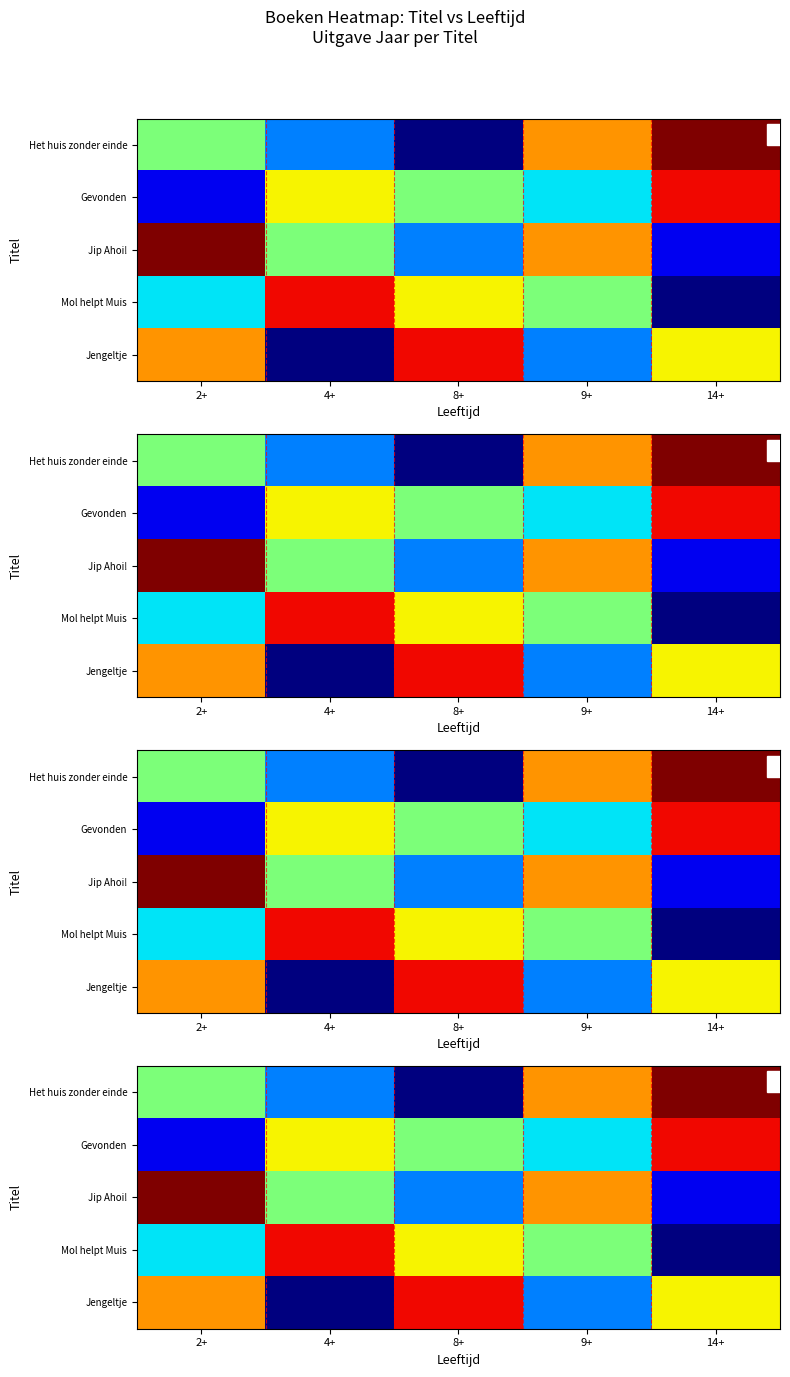

Which category has the lowest value in the Het huis zonder einde series?

8+